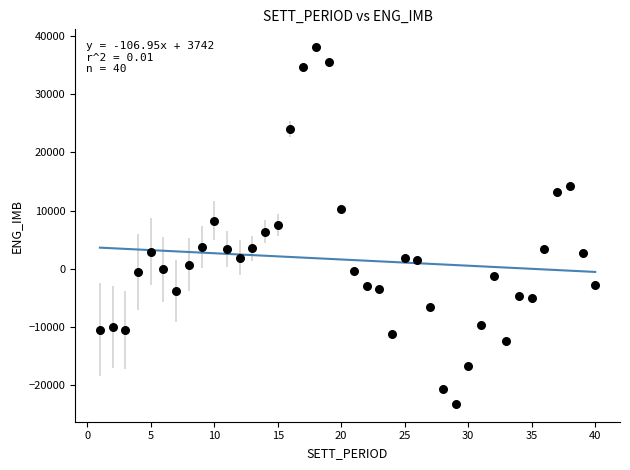

What is the range of X values (max minus min)?

39.0